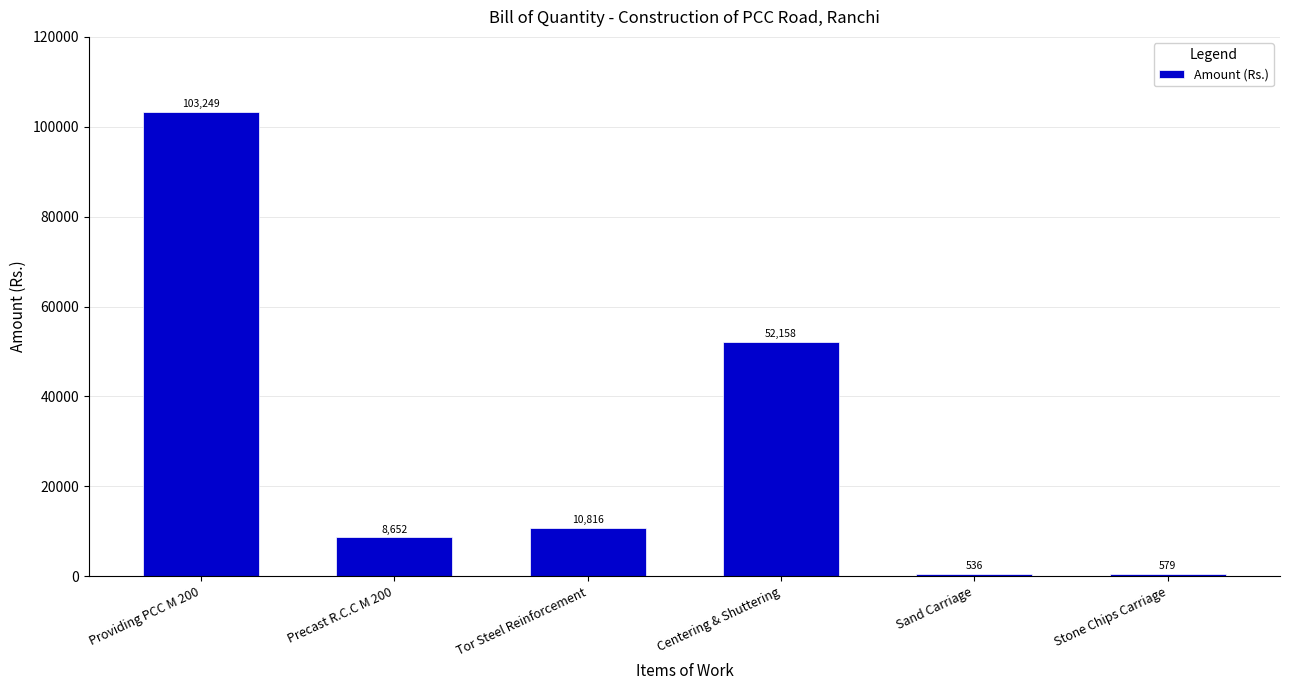

What is the label of the 3rd bar from the left?

Tor Steel Reinforcement